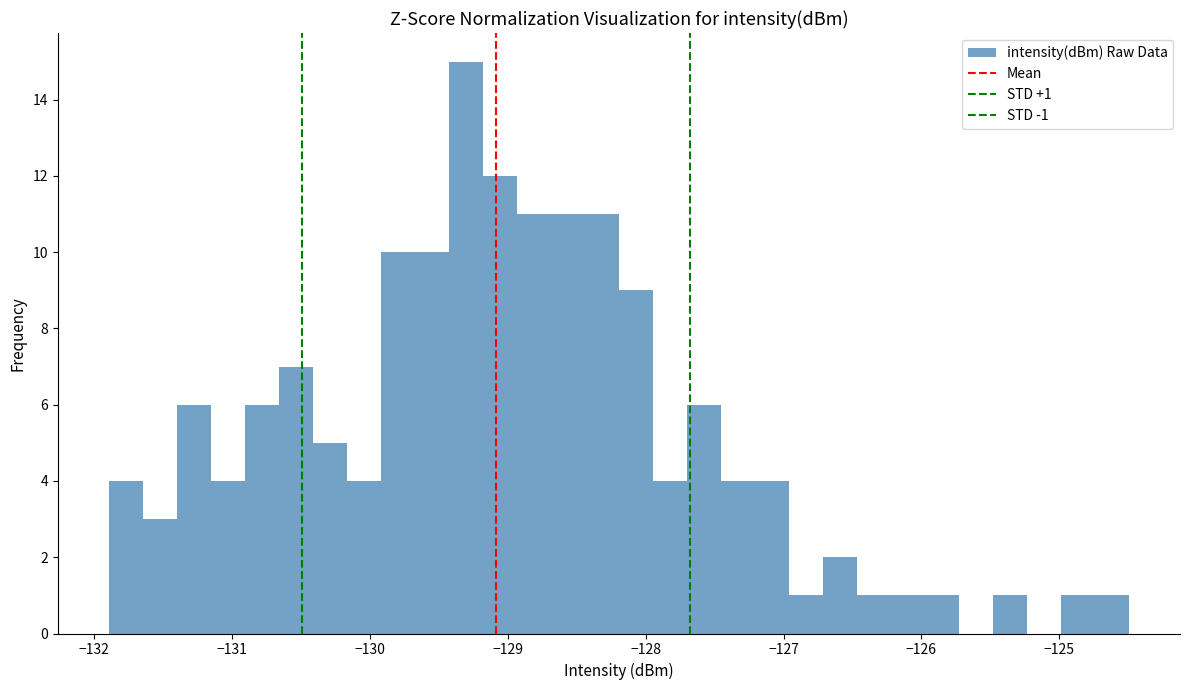

Around what value on the x-axis is the tallest bar? Give the approximate position of its centre, as read against the axis.

-129.3